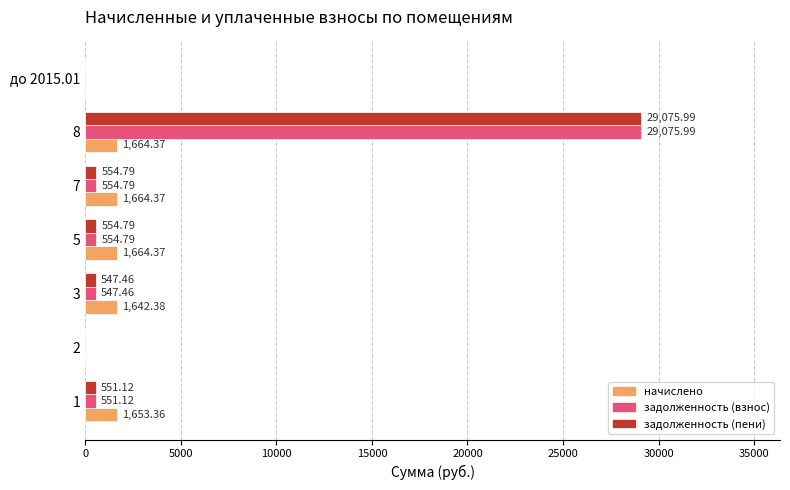

What are all the series names shown in the legend?

начислено, задолженность (взнос), задолженность (пени)